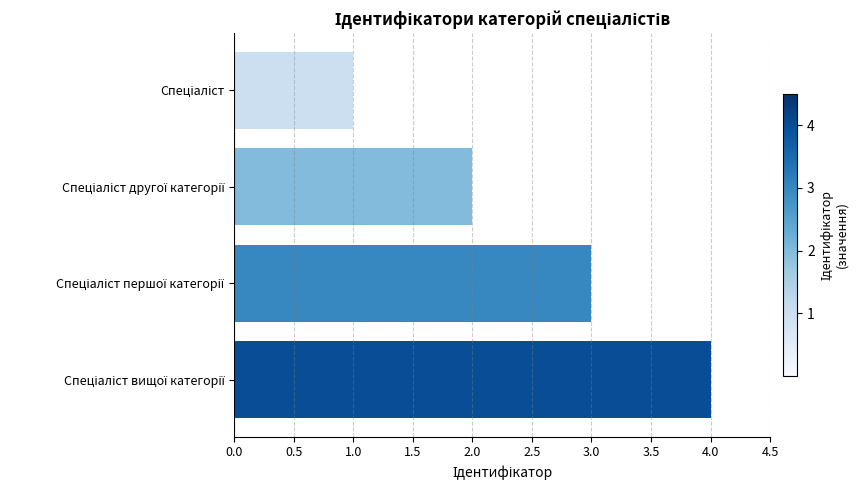

What is the difference between the second highest and second lowest values?

1